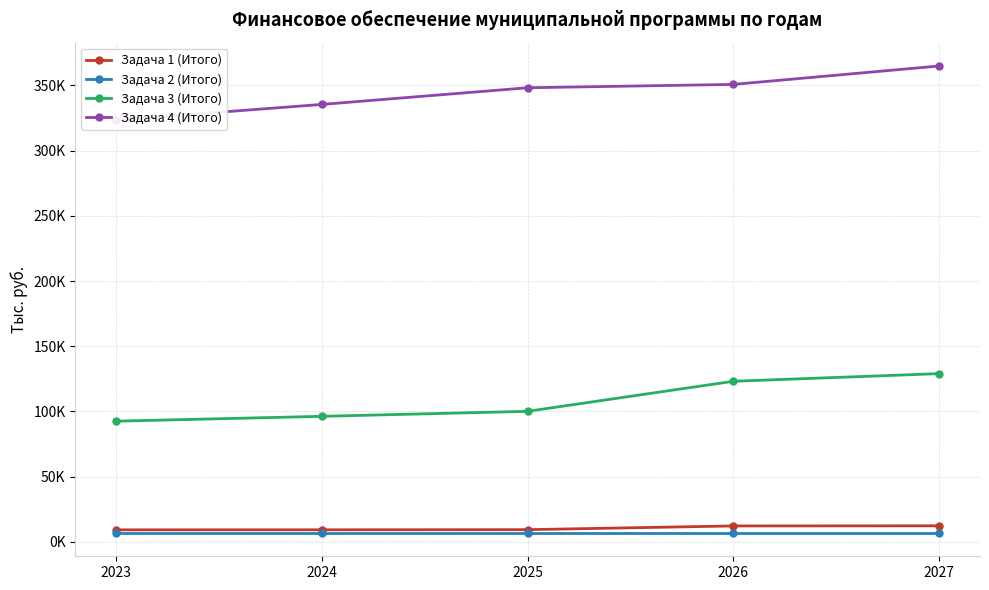

How many lines are shown in the chart?

4